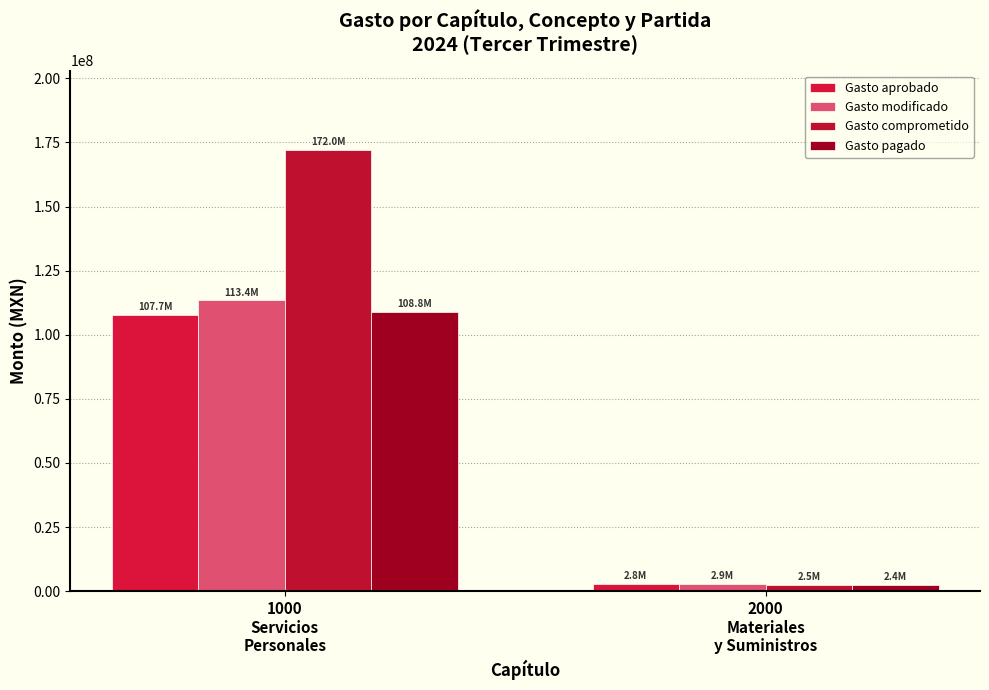

Does the chart contain stacked bars?

No